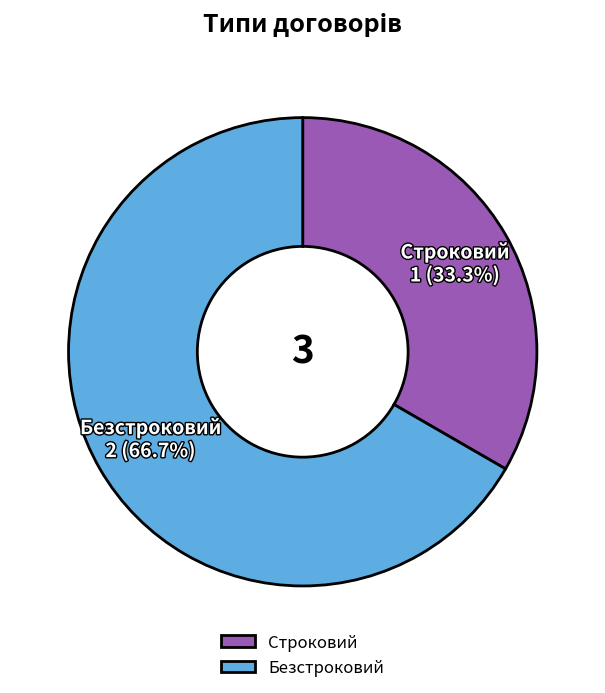

How many segments does this pie chart have?

2